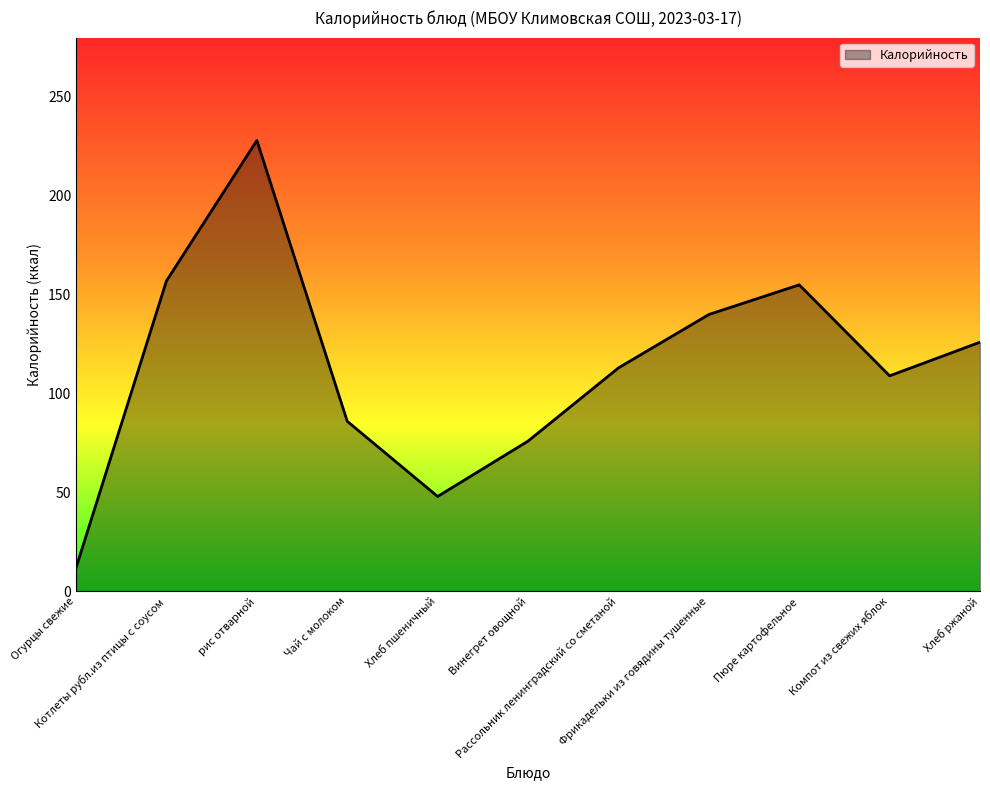

Reading left to right, list all the values displayed in this chart.

12	157	228	86	48	76	113	140	155	109	126